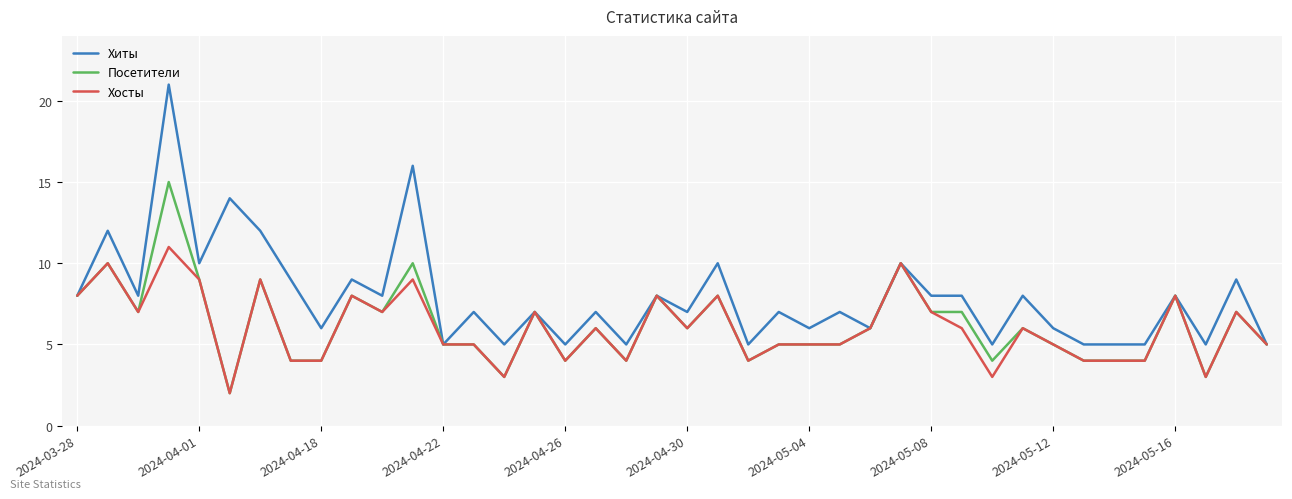

Which series has the largest range (max minus min)?

Хиты